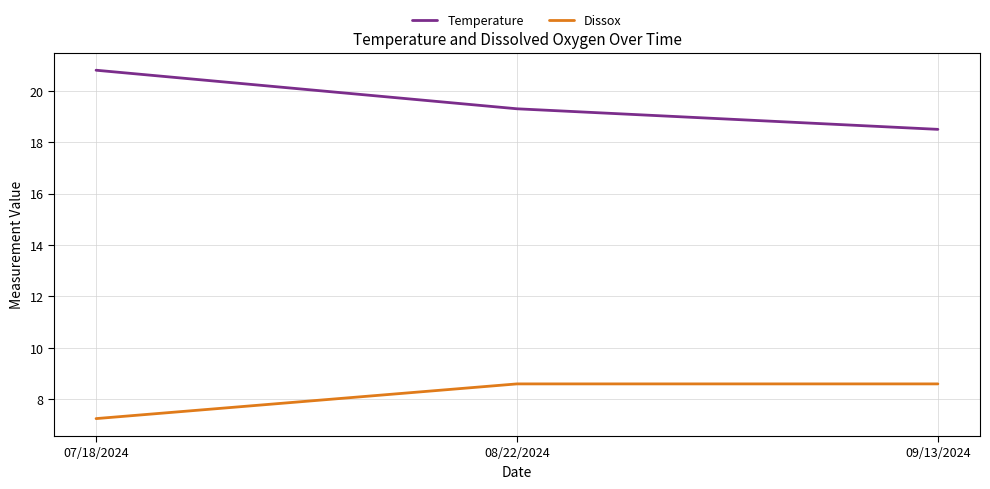

Is it true that Dissox equals 10.9 at 07/18/2024?

False